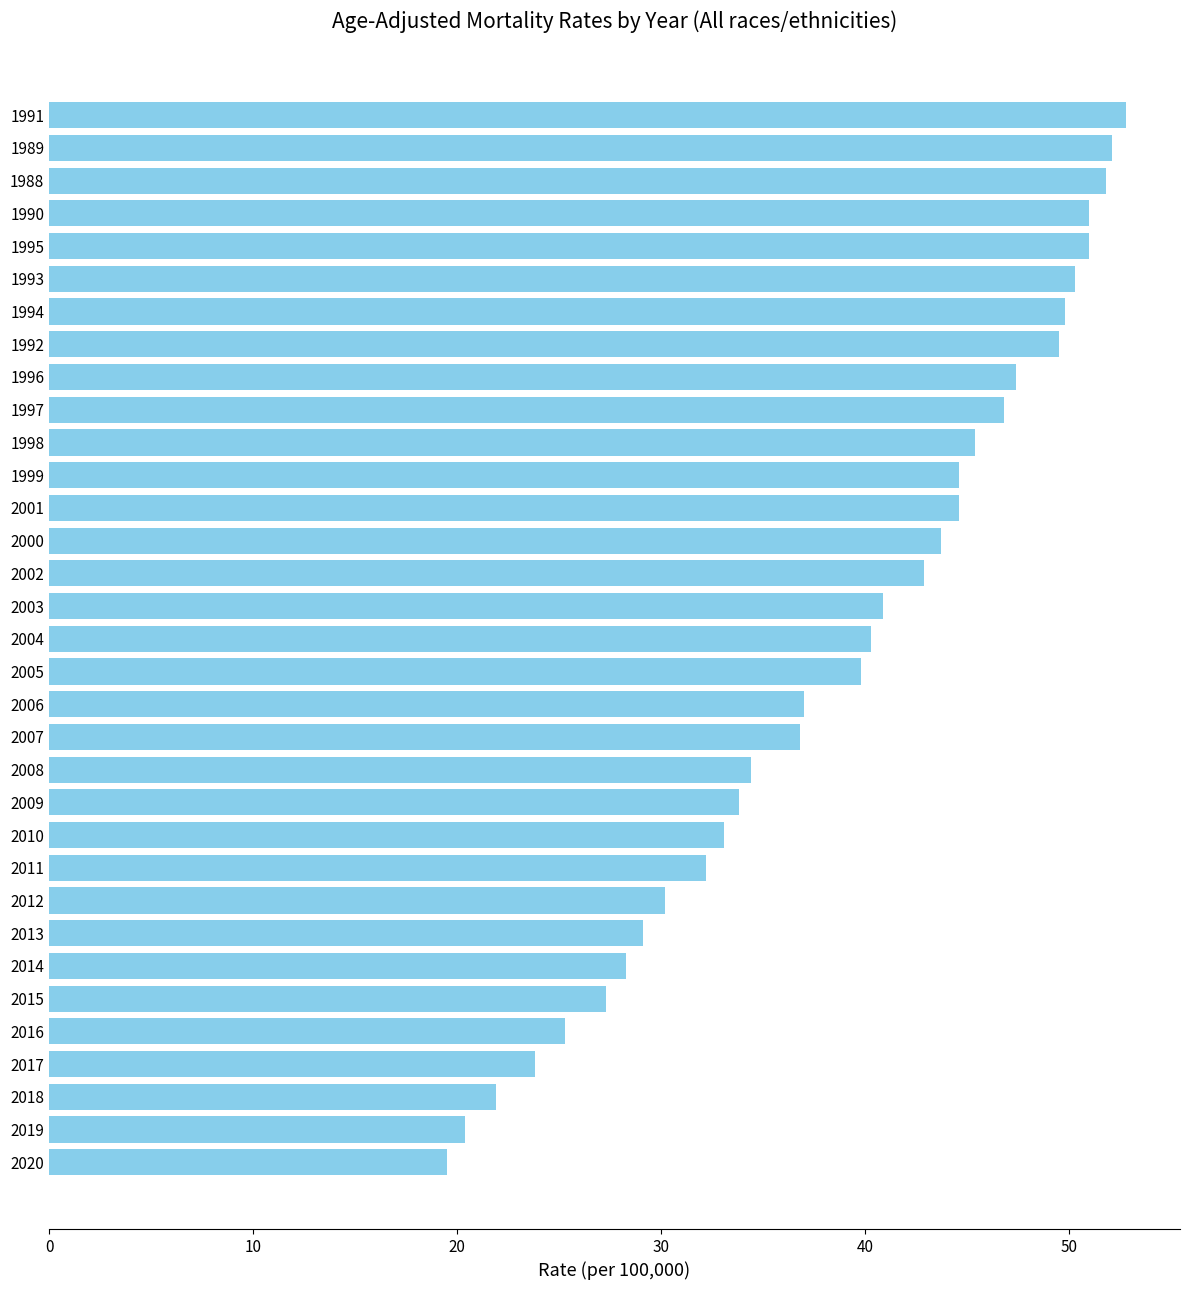

What is the change in value from 2000 to 2015?

-16.4